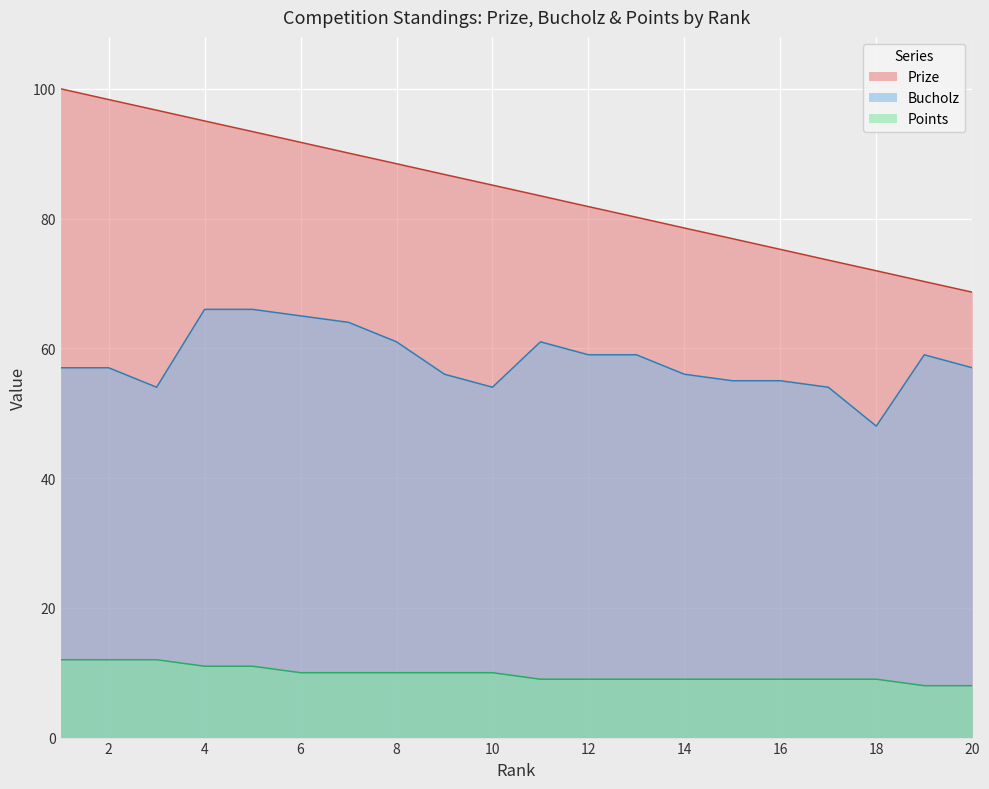

Which has a higher value, 13 or 15?

13